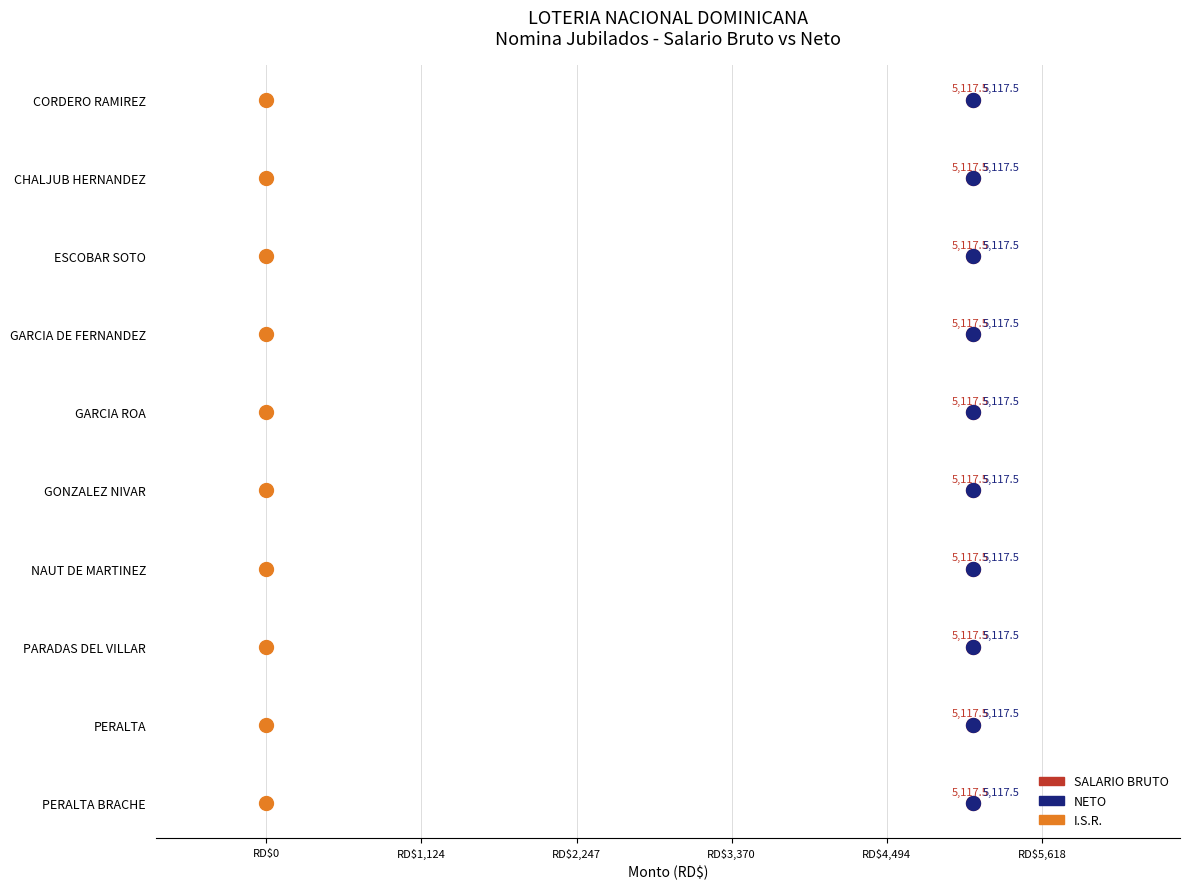

What are all the series names shown in the legend?

SALARIO BRUTO, NETO, I.S.R.